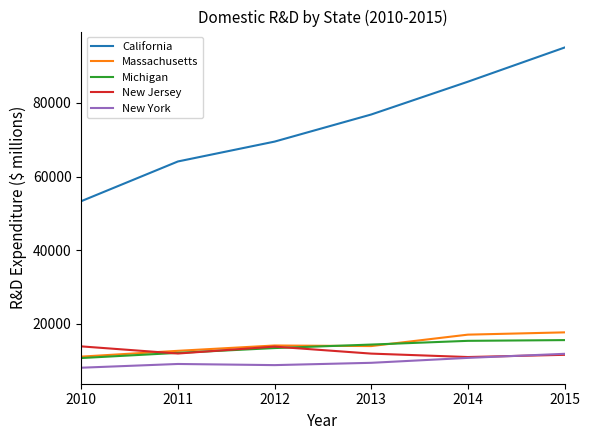

Which series has the largest total across all categories?

California